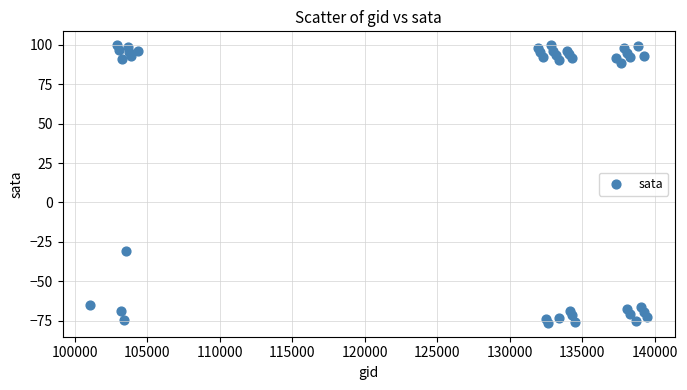

What Y value in the scatter plot is closest to 11?

-30.9